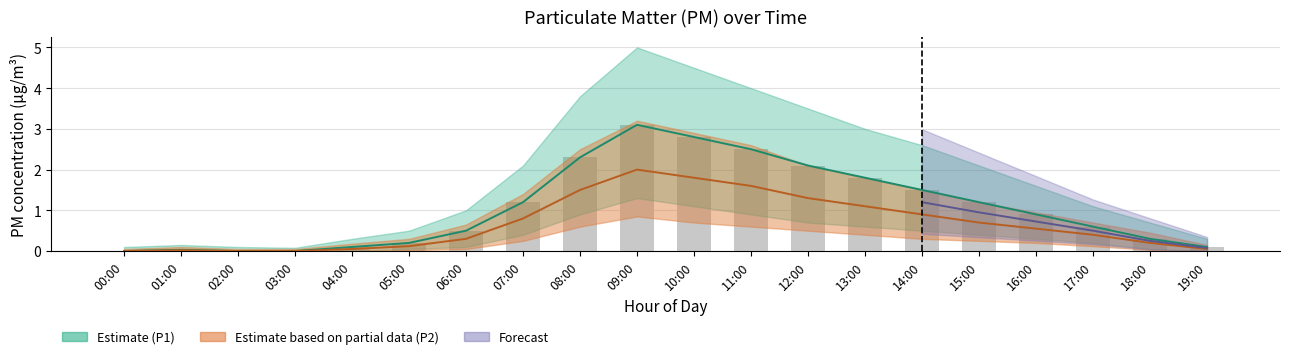

What is the label of the 9th bar from the left?

08:00